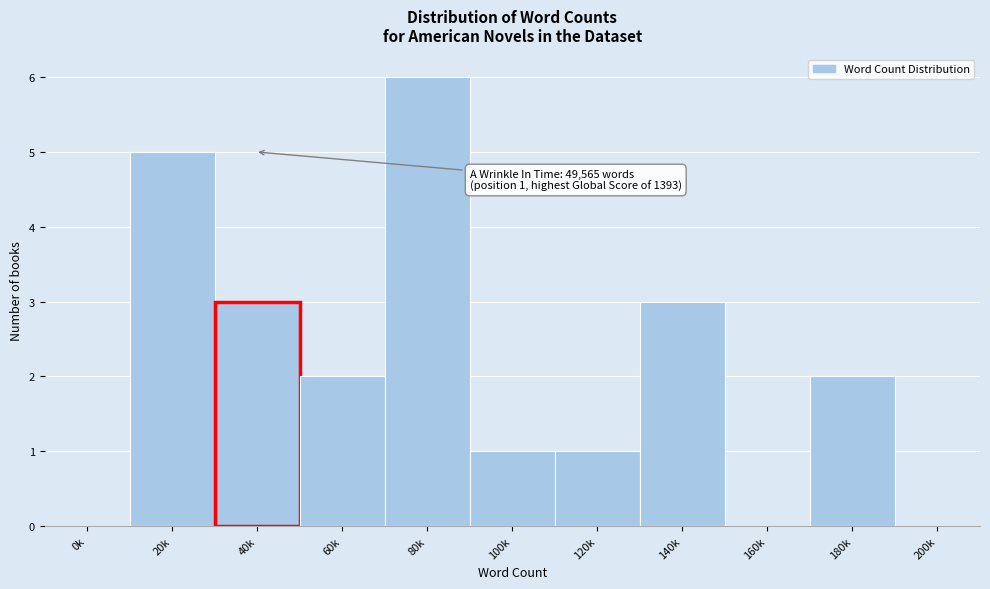

Reading left to right, extract all data points from this chart.

0k=0	20k=5	40k=3	60k=2	80k=6	100k=1	120k=1	140k=3	160k=0	180k=2	200k=0